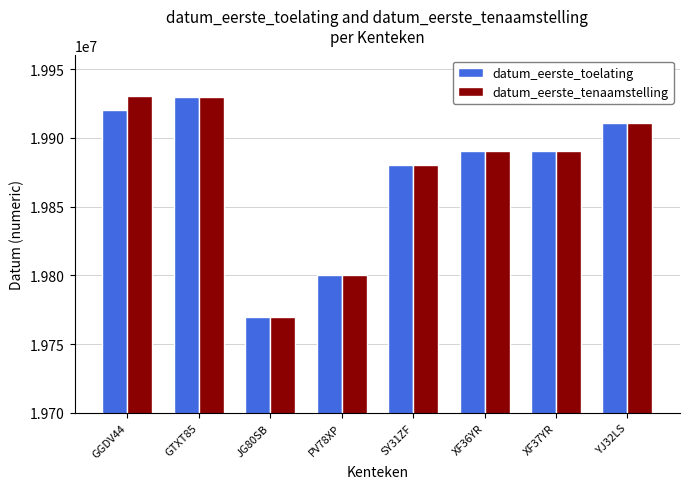

What is the highest value of the datum_eerste_tenaamstelling series?

19930309